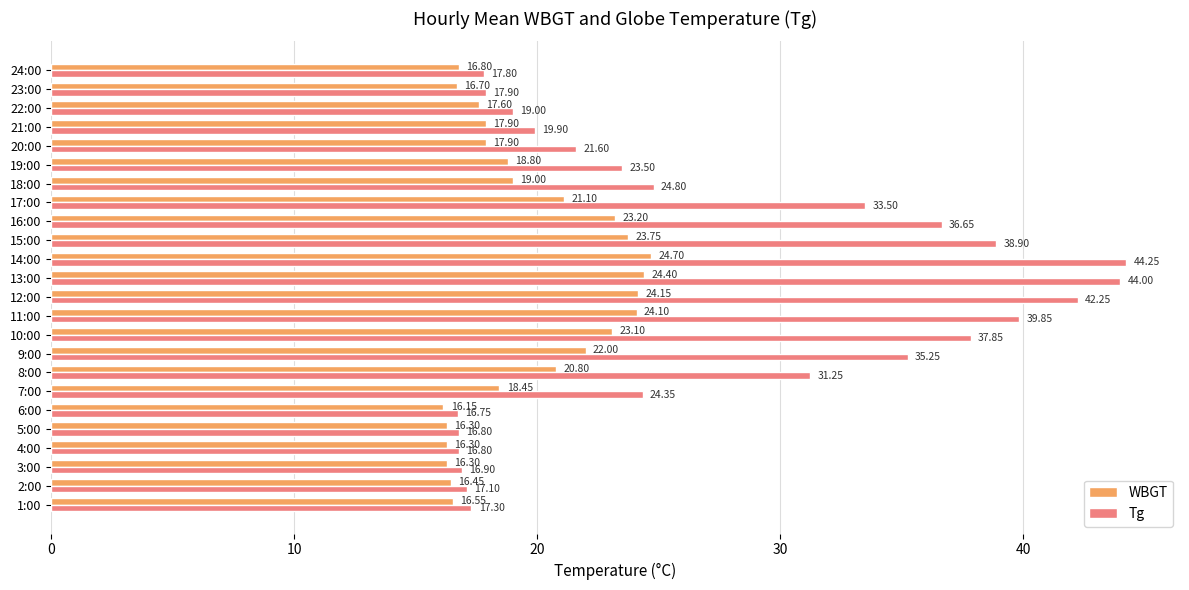

What is the difference between the Tg values at 24:00 and 1:00?

0.5